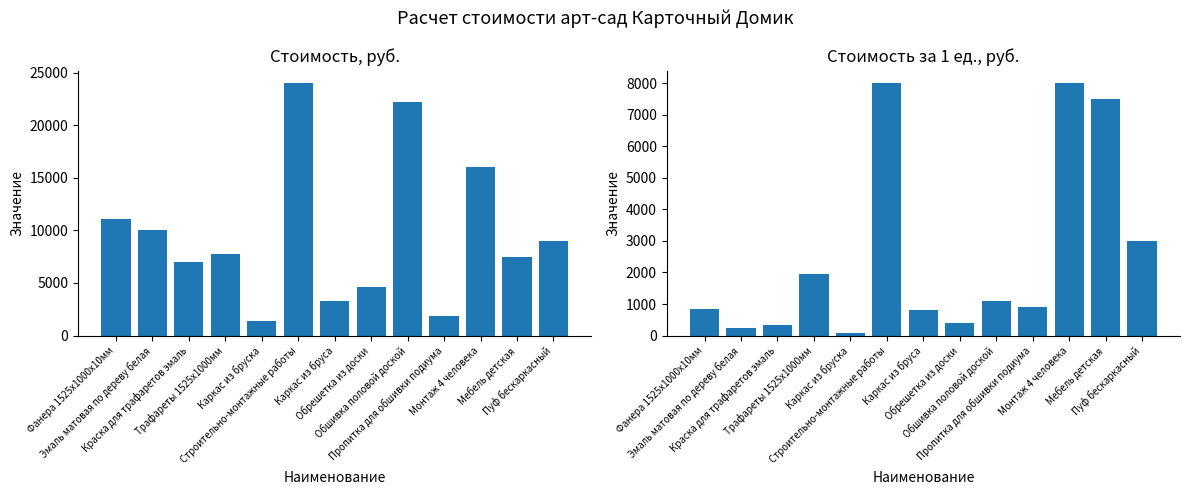

What is the greatest value displayed?

24000